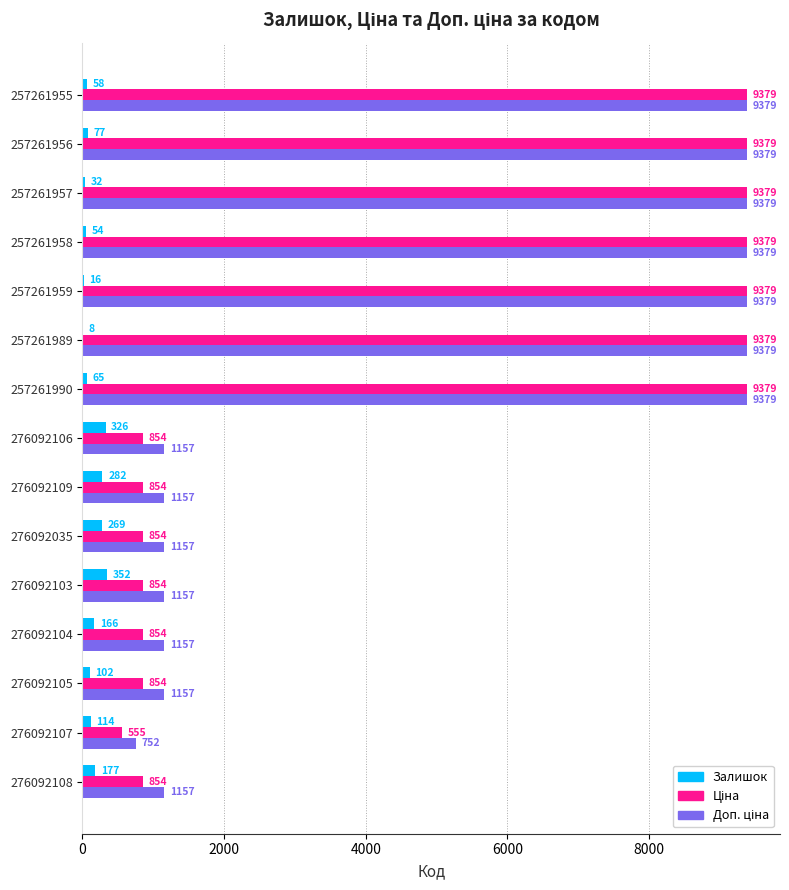

The value of Залишок at 276092106 is 326.0. True or false?

True